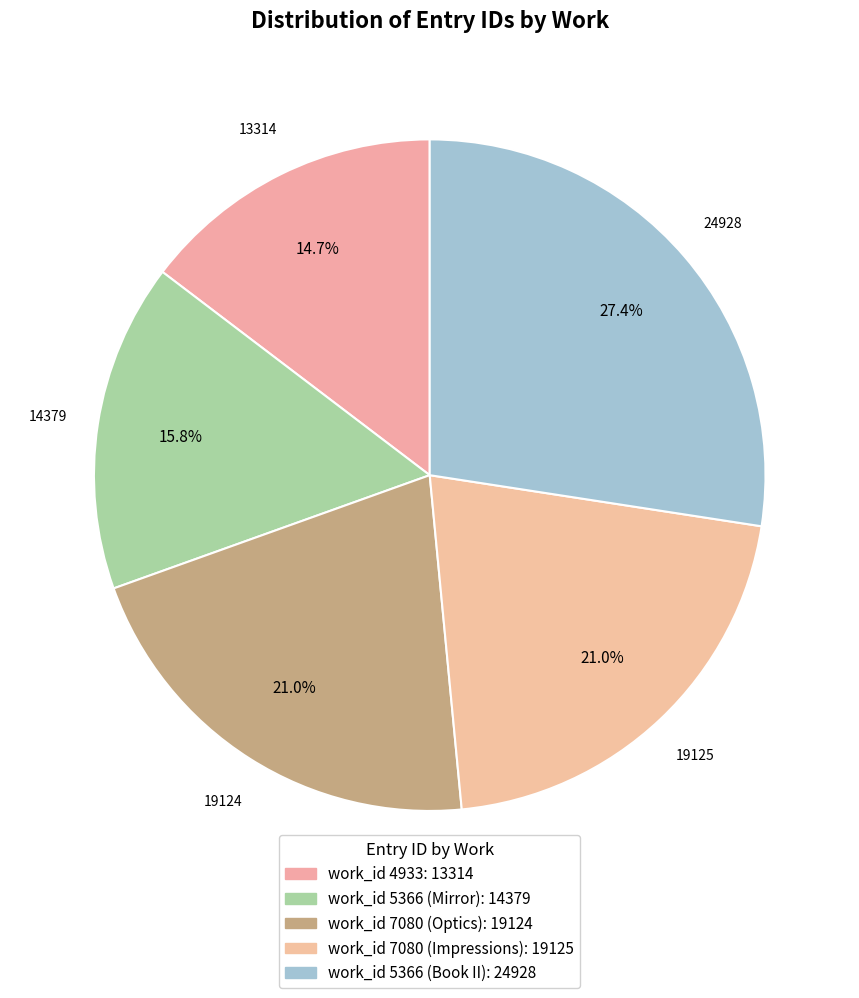

How many segments does this pie chart have?

5